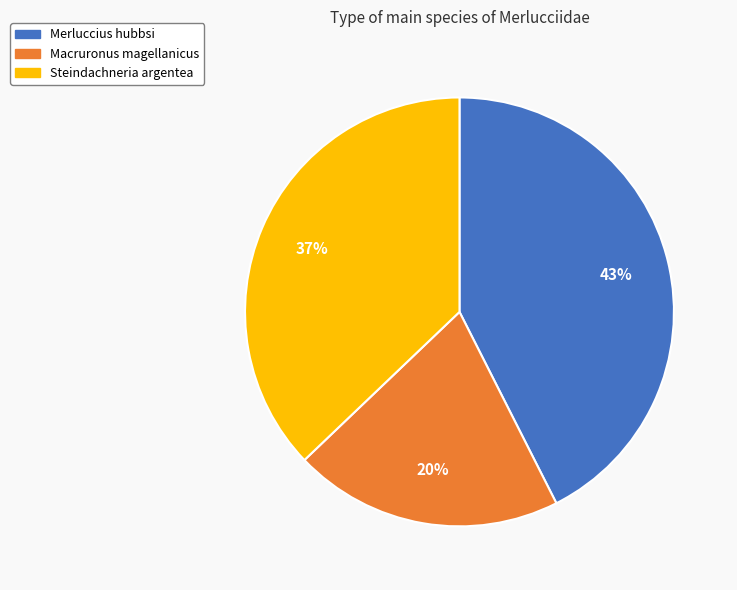

What is the ratio of the value at Macruronus magellanicus to the value at Steindachneria argentea?

0.5